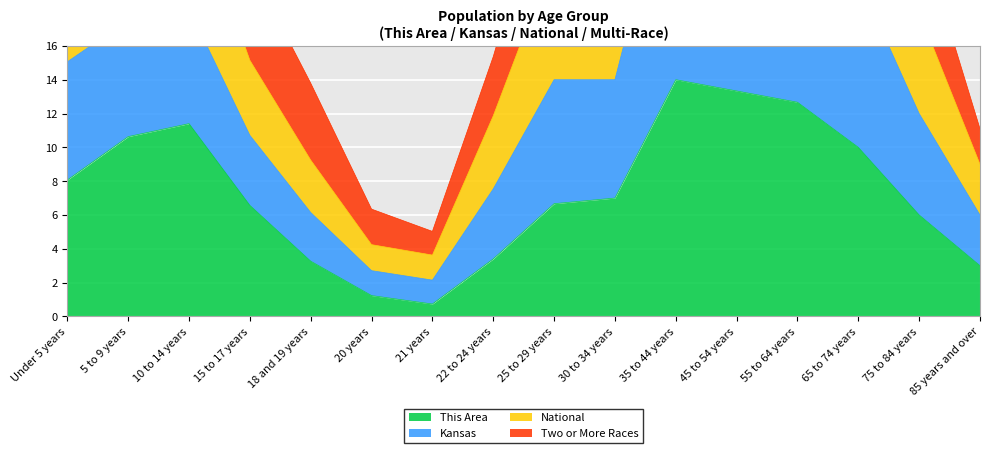

True or false: Kansas and This Area intersect in this chart.

False